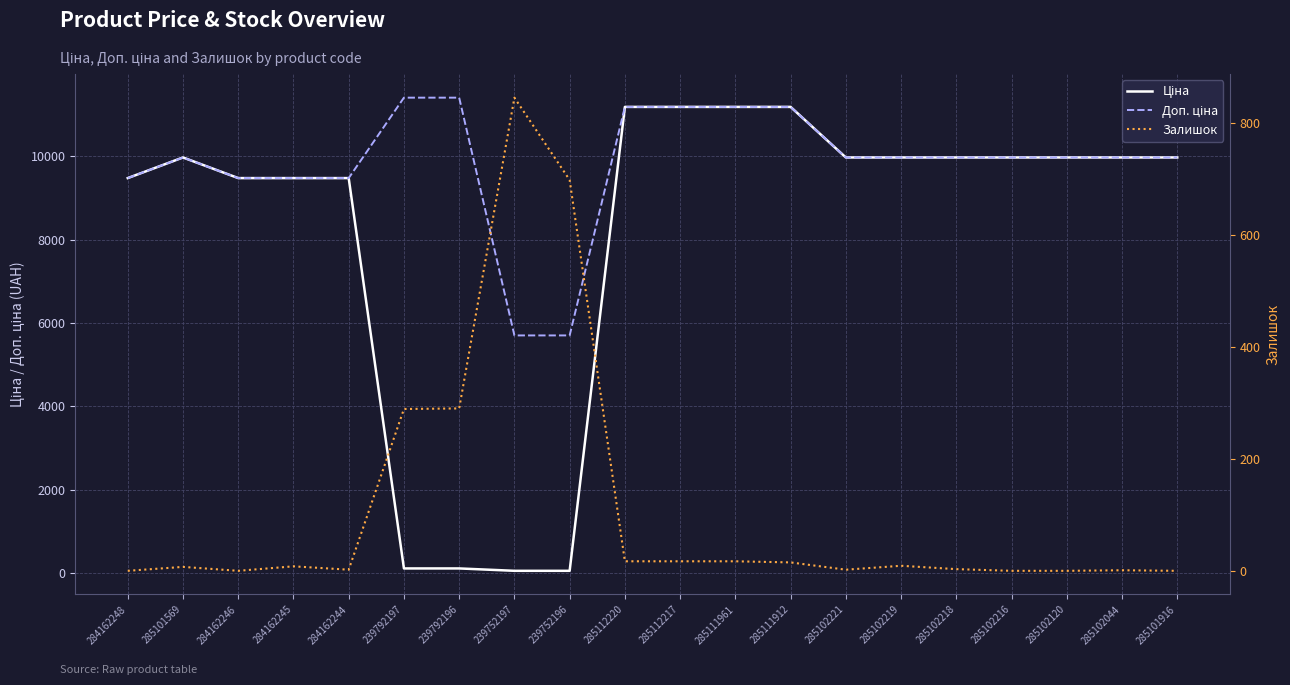

List the series in order of their peak value, lowest first.

Залишок, Ціна, Доп. ціна